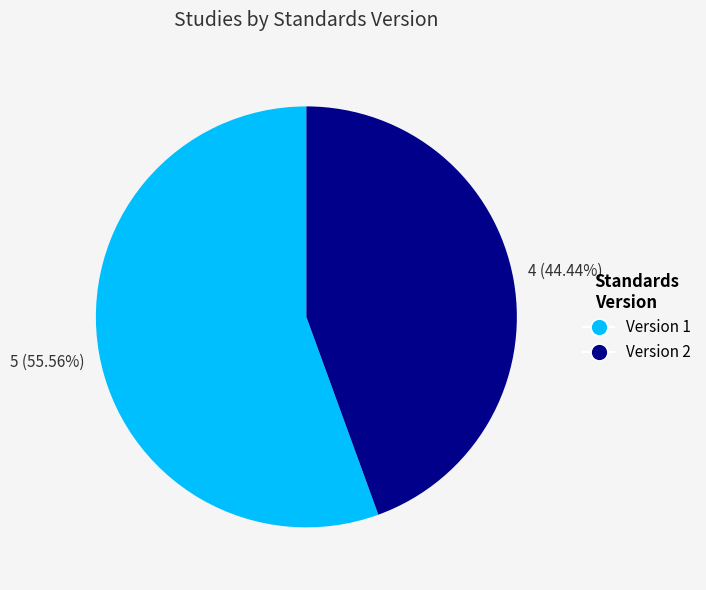

Is the sum of Version 1 and Version 2 greater than half?

Yes